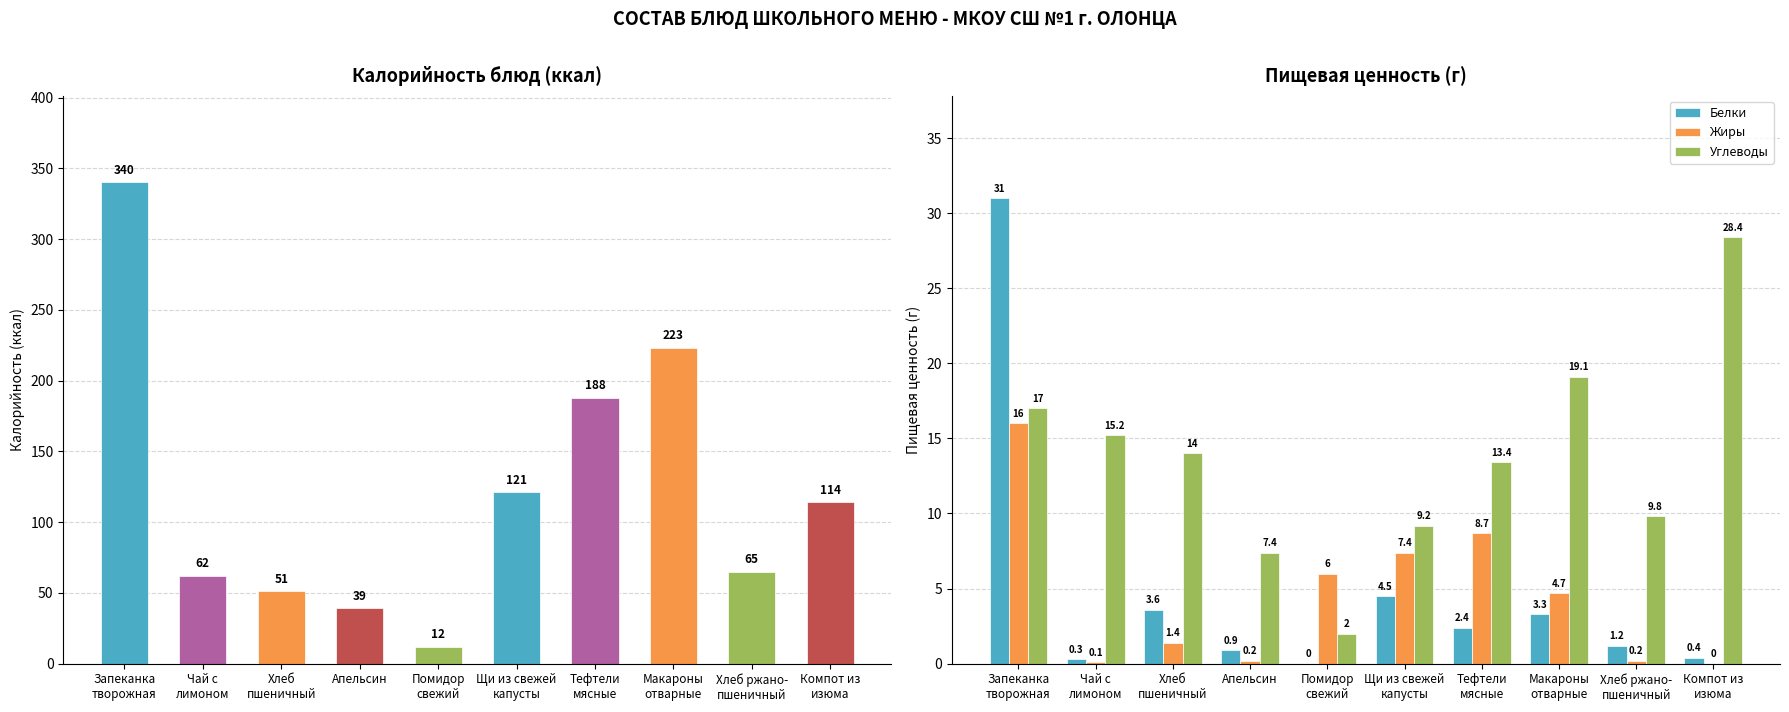

Rank the series at Щи из свежей
капусты from highest to lowest value.

Калорийность, Углеводы, Жиры, Белки